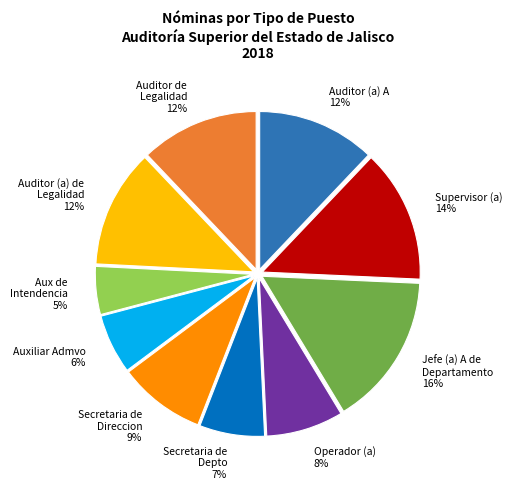

To the nearest percent, what portion does Auditor (a) A represent?

12%